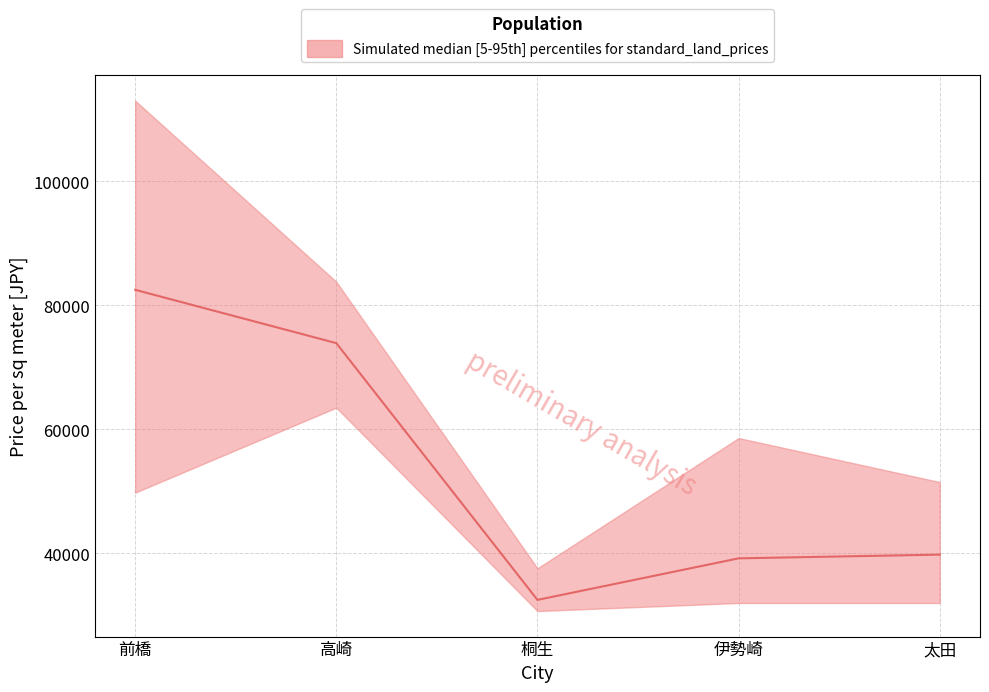

What is the value of the upper point at the 2nd from the left?

83800